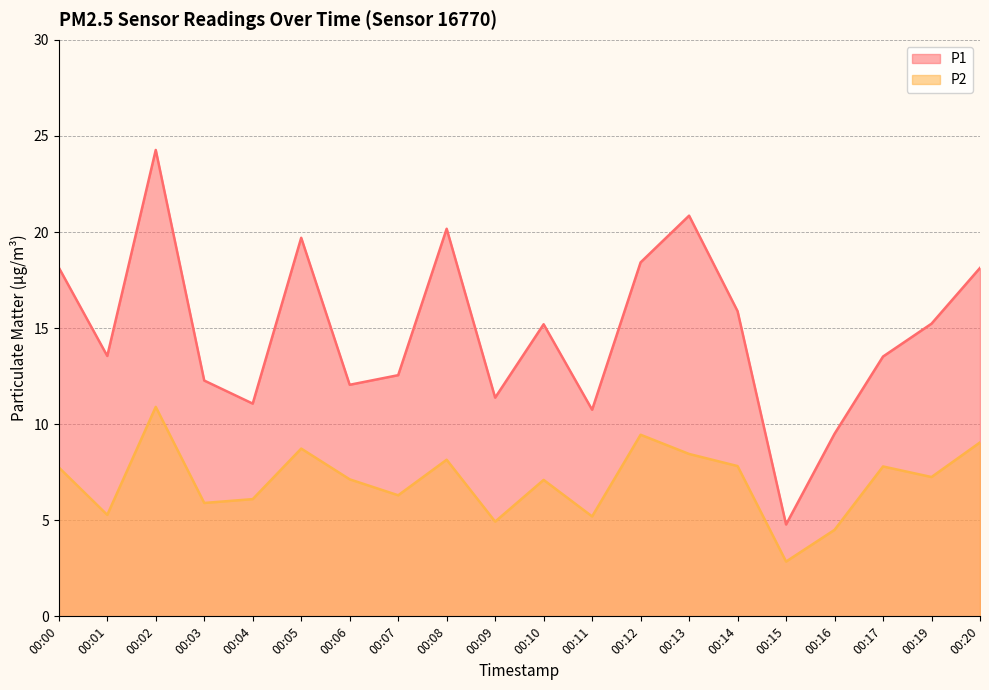

Reading right to left, what are all the values shown in this chart?

P1: 00:20=18.1	00:19=15.2	00:17=13.5	00:16=9.5	00:15=4.8	00:14=15.9	00:13=20.9	00:12=18.4	00:11=10.8	00:10=15.2	00:09=11.4	00:08=20.2	00:07=12.6	00:06=12.1	00:05=19.7	00:04=11.1	00:03=12.3	00:02=24.3	00:01=13.6	00:00=18.1
P2: 00:20=9.1	00:19=7.2	00:17=7.8	00:16=4.5	00:15=2.9	00:14=7.8	00:13=8.4	00:12=9.4	00:11=5.2	00:10=7.1	00:09=4.9	00:08=8.2	00:07=6.3	00:06=7.1	00:05=8.7	00:04=6.1	00:03=5.9	00:02=10.9	00:01=5.3	00:00=7.8